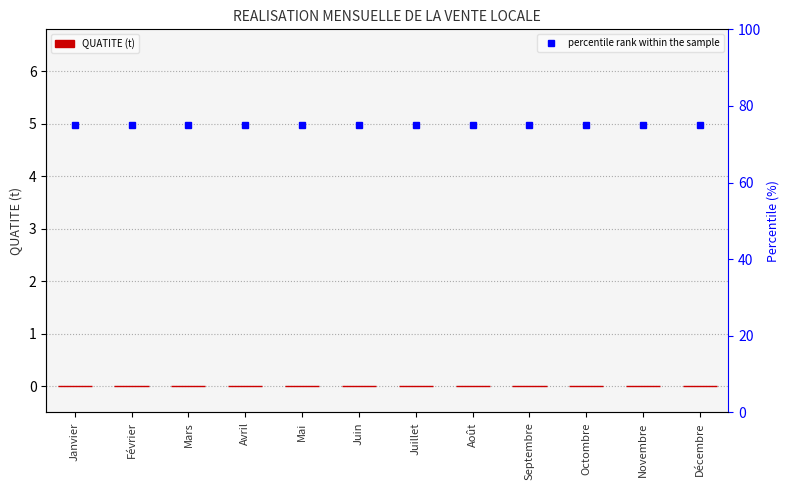

Which series has the largest range (max minus min)?

QUATITE (t)